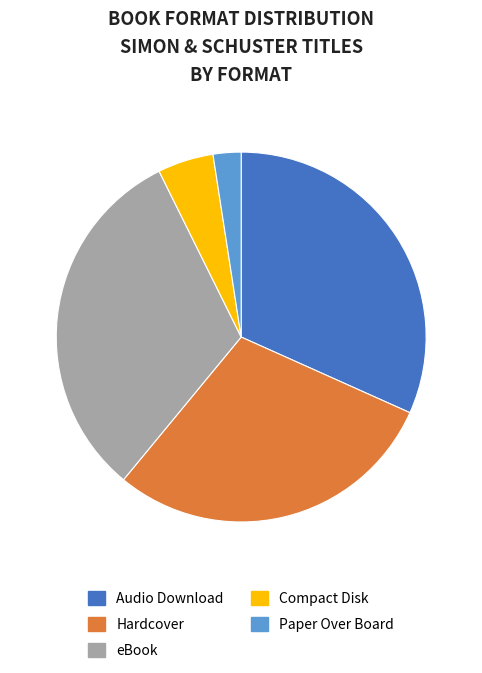

Does any single category account for the majority?

No